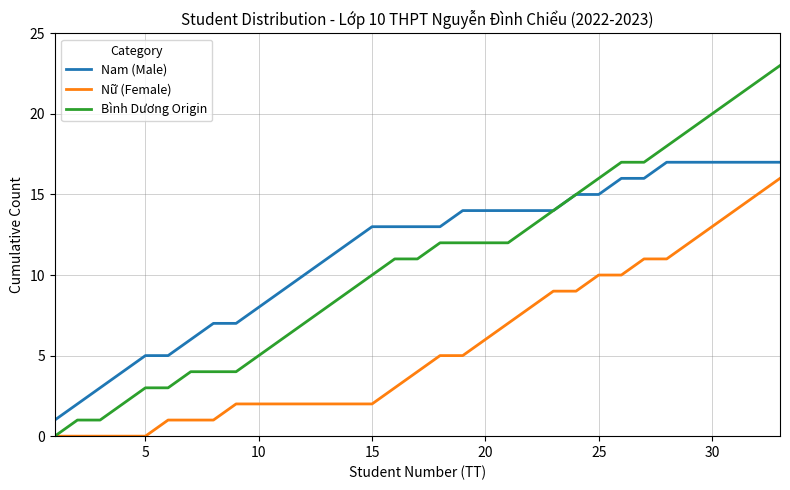

True or false: Nữ (Female) and Nam (Male) cross at least once.

False